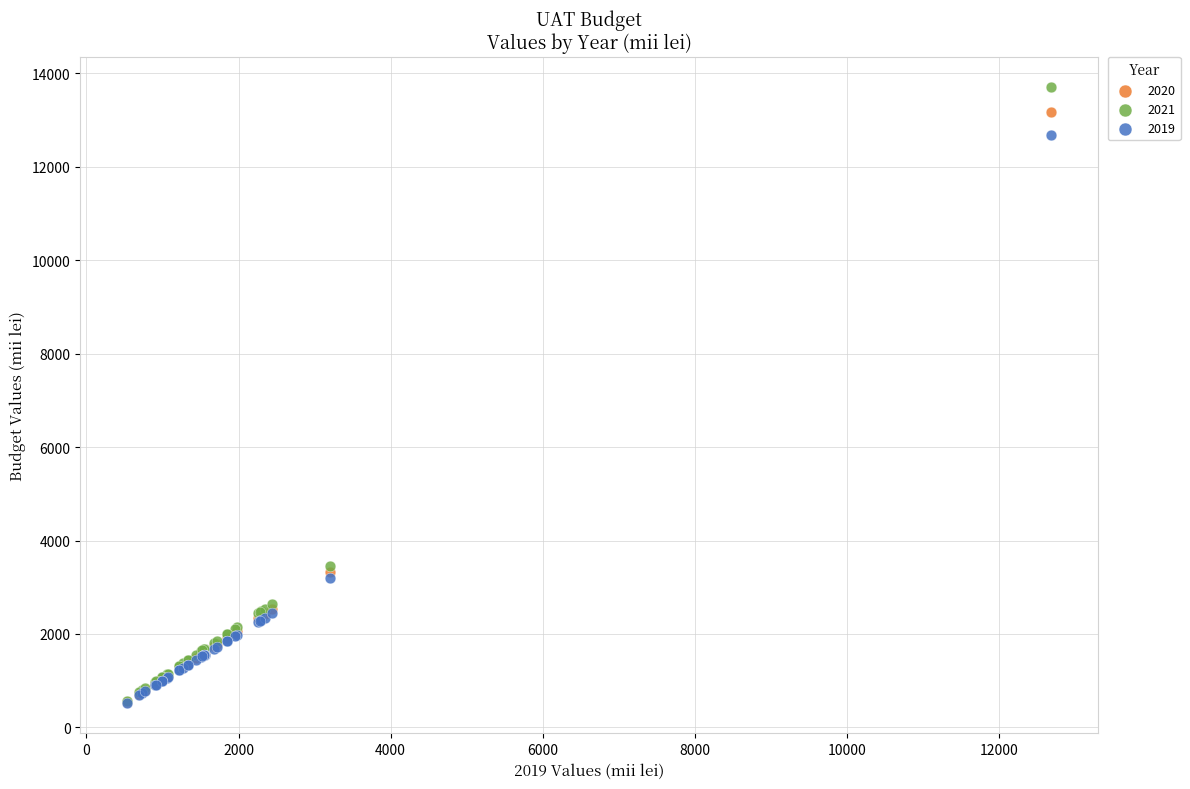

What are all the series names shown in the legend?

2020, 2021, 2019